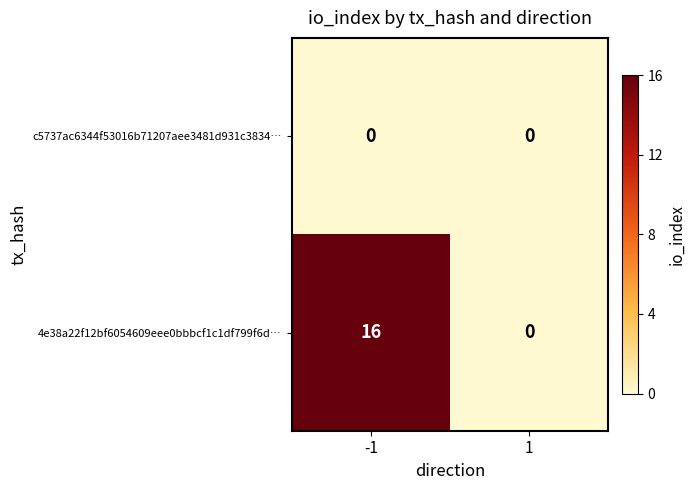

Reading right to left, extract all data points from this chart.

c5737ac6344f53016b71207aee3481d931c3834…: 1=0	-1=0
4e38a22f12bf6054609eee0bbbcf1c1df799f6d…: 1=0	-1=16